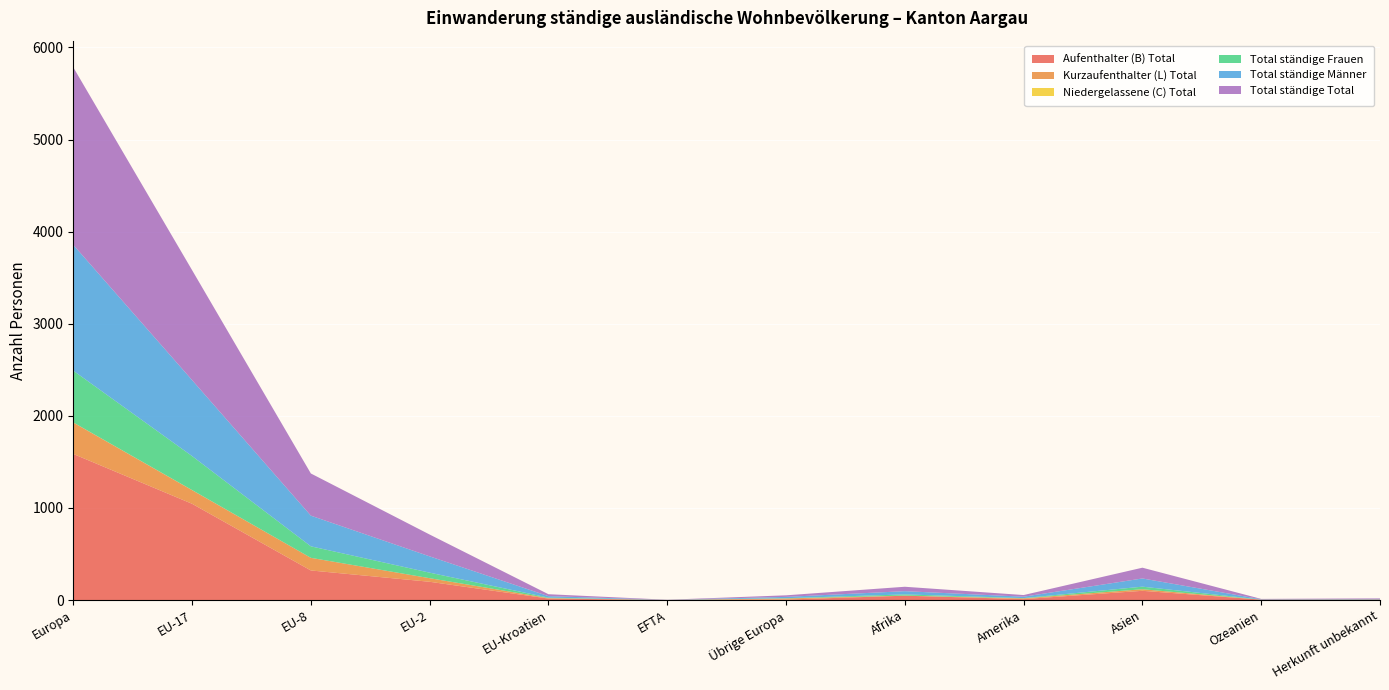

Reading right to left, extract all data points from this chart.

Aufenthalter (B) Total: 6	4	100	10	47	5	1	16	198	321	1045	1586
Kurzaufenthalter (L) Total: 0	0	17	8	1	12	0	5	39	137	148	341
Niedergelassene (C) Total: 0	0	0	0	0	0	0	0	0	0	1	1
Total ständige Frauen: 1	1	28	3	13	3	0	5	60	125	369	562
Total ständige Männer: 5	3	89	15	35	14	1	16	177	333	825	1366
Total ständige Total: 6	4	117	18	48	17	1	21	237	458	1194	1928